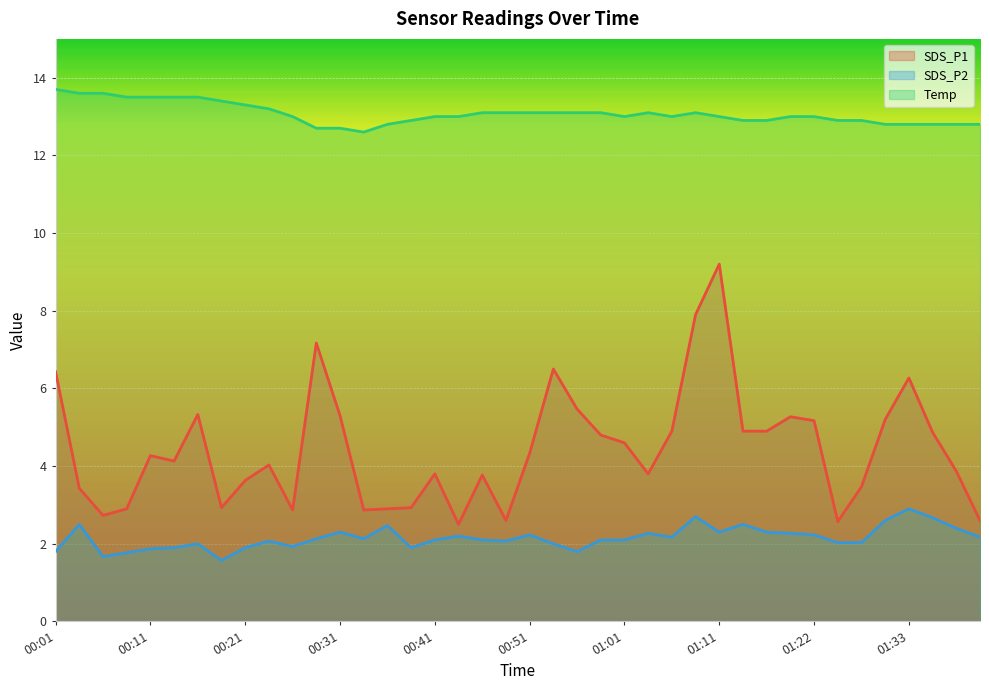

Rank the series at 01:33 from lowest to highest value.

SDS_P2, SDS_P1, Temp